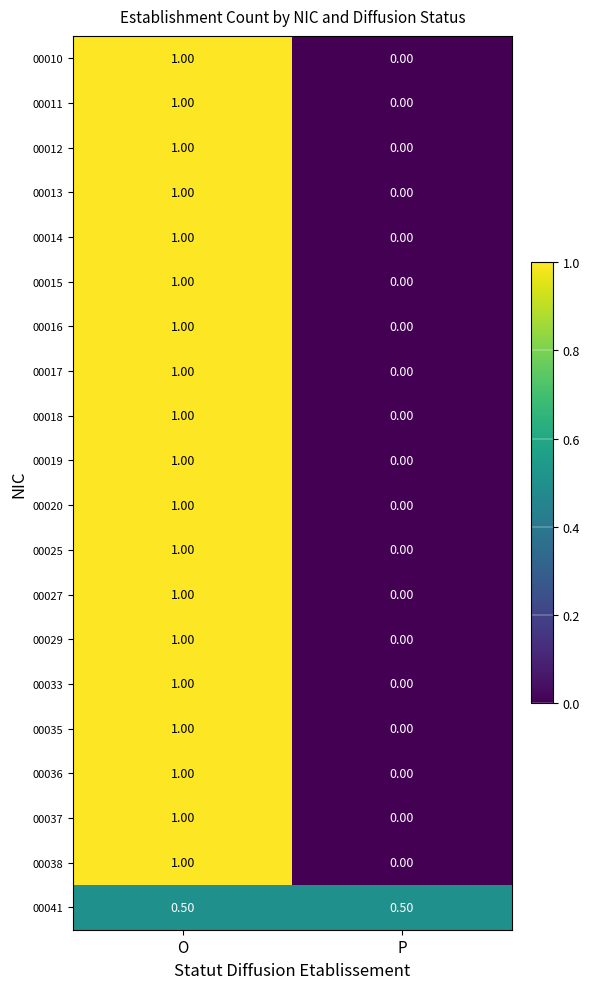

At which category is the sum across all series the highest?

O